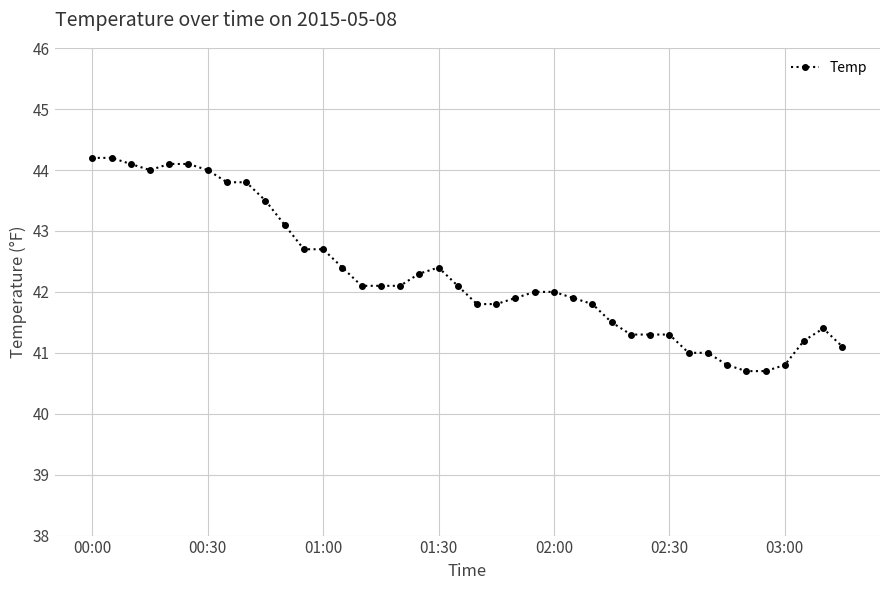

True or false: there are more than 1 points higher than both neighbors.

True